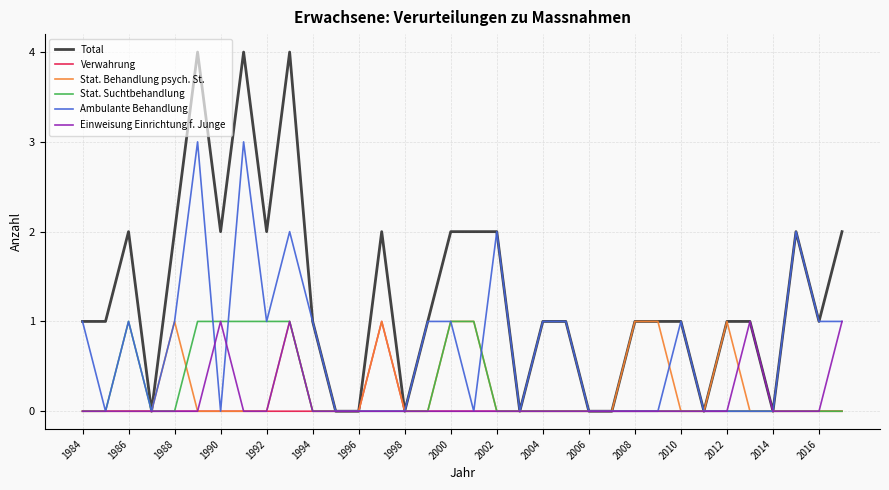

Which series has the largest range (max minus min)?

Total